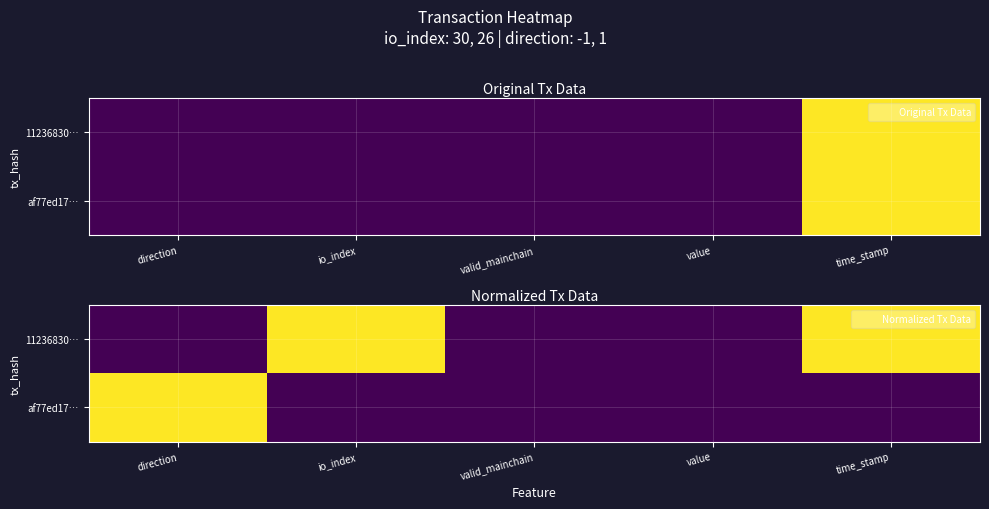

What is the total value across all series at direction?

1.0